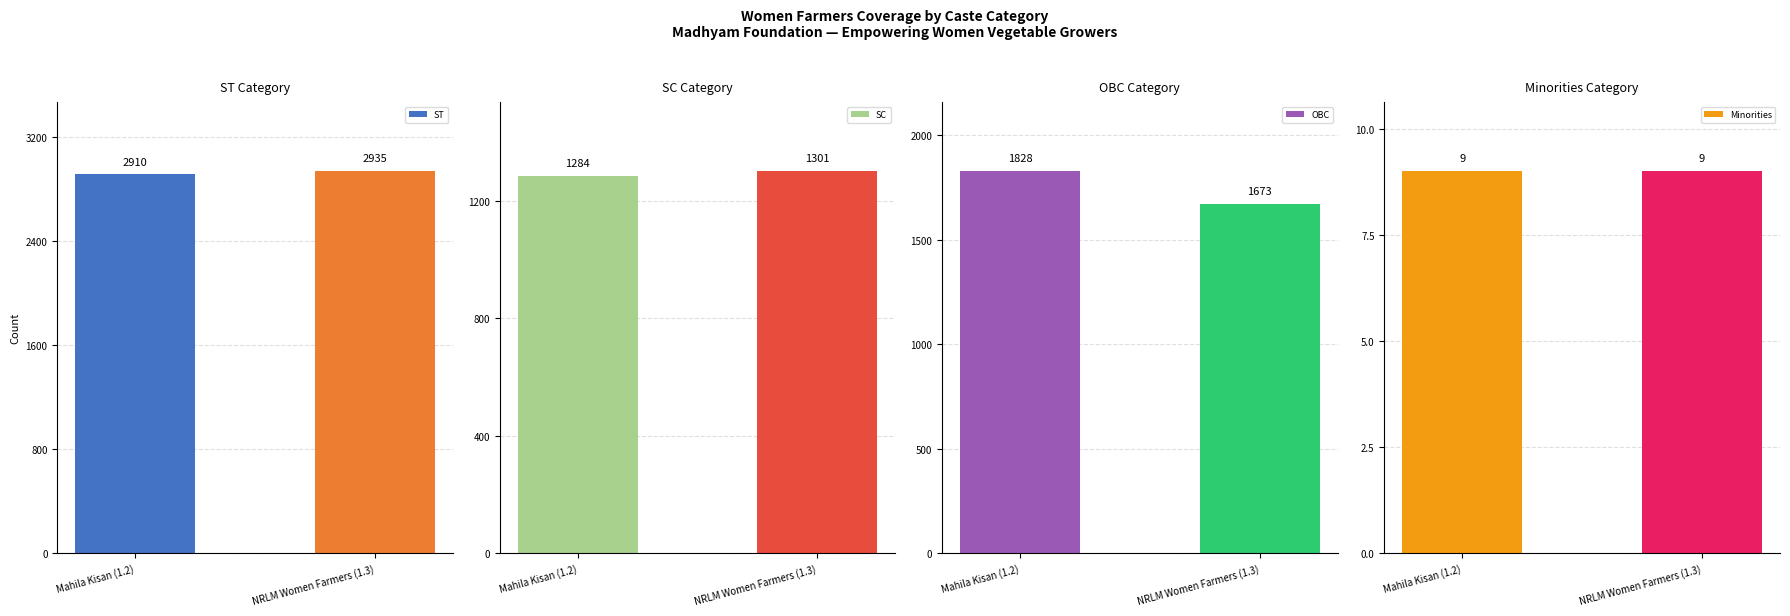

What is the difference between the maximum and minimum values in the ST series?

25